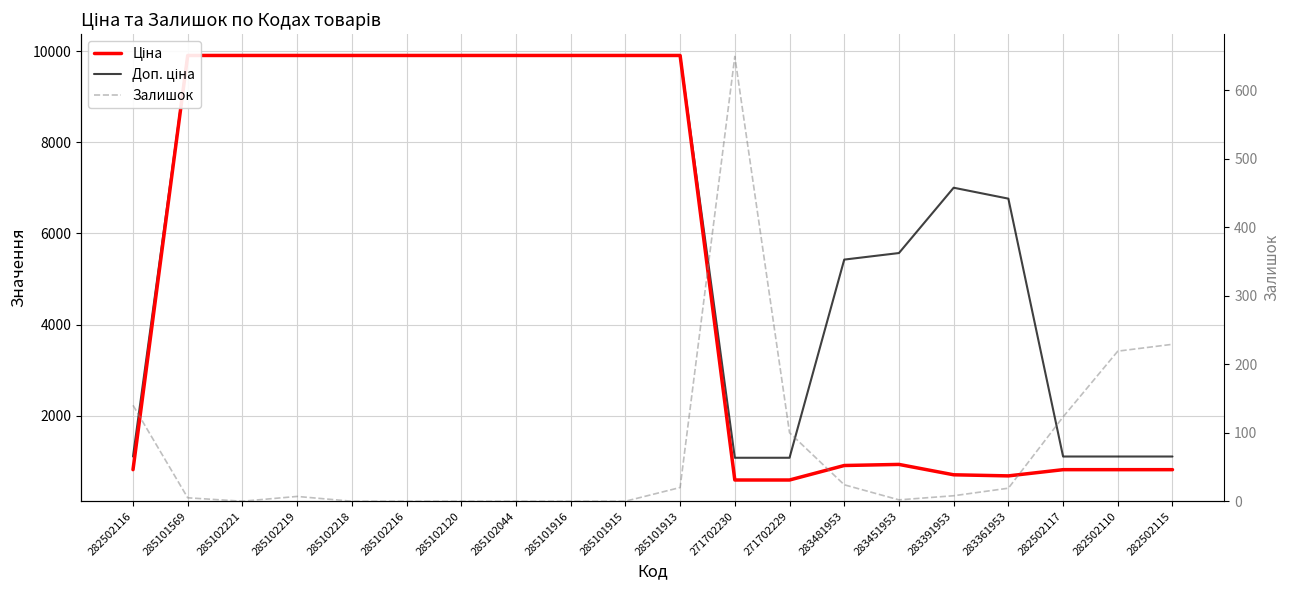

What is the total value across all series at 282502115?

2143.8